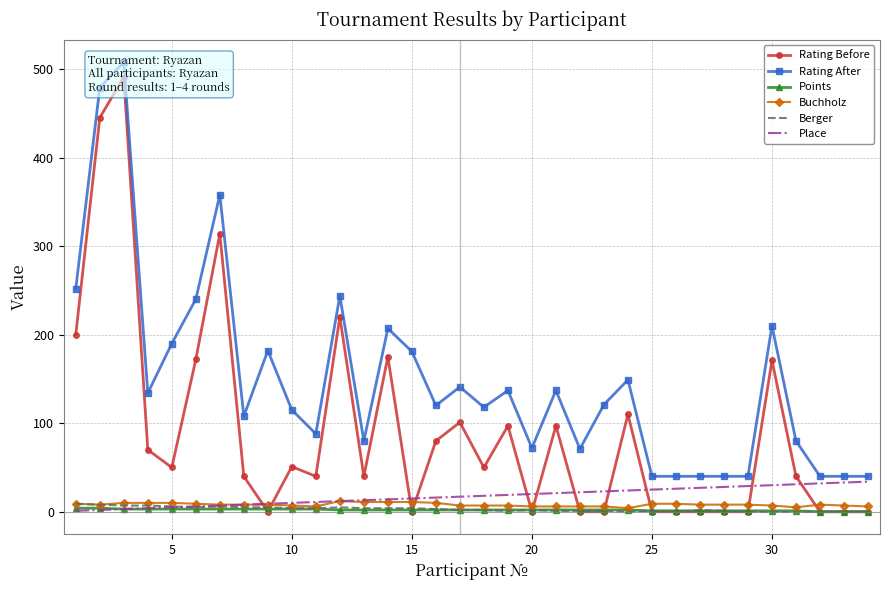

The Rating Before series shows 155 at 18. True or false?

False